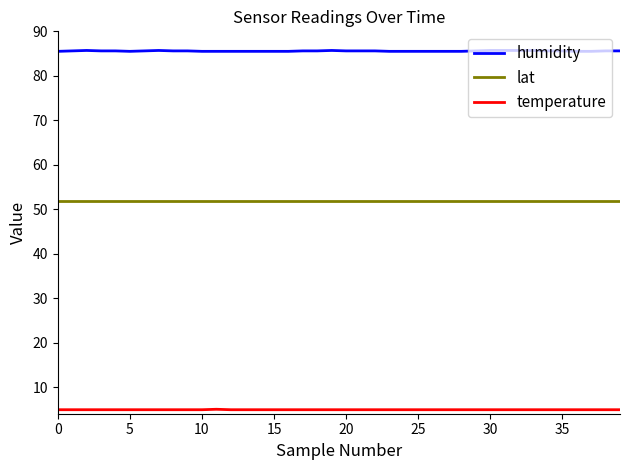

List the series in order of their overall mean, highest first.

humidity, lat, temperature